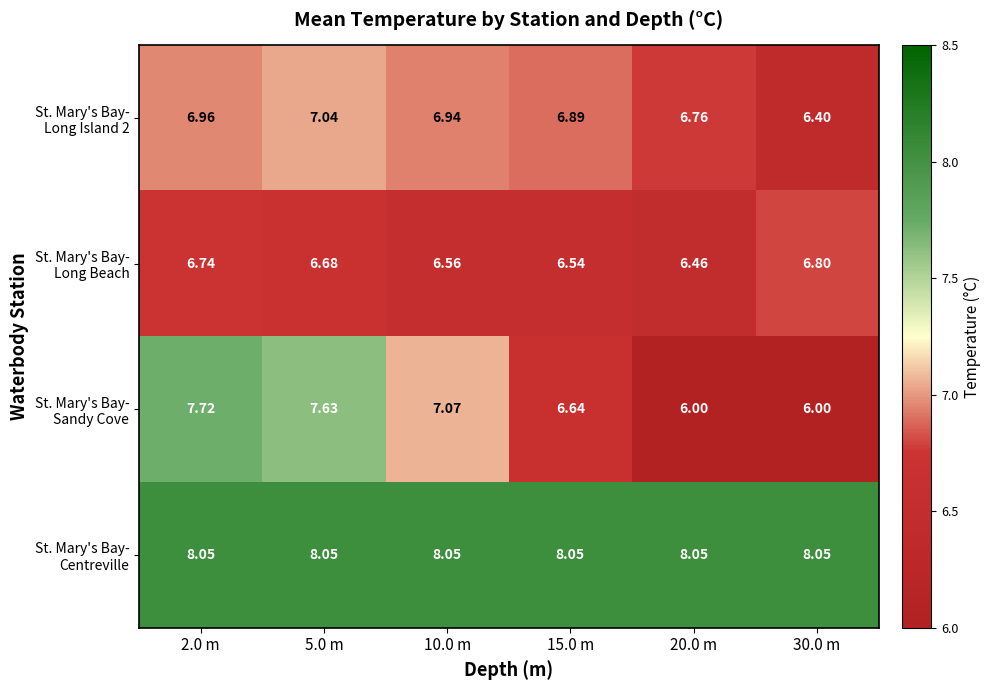

Rank the series by their maximum value, from lowest to highest.

St. Mary's Bay- Long Beach, St. Mary's Bay- Long Island 2, St. Mary's Bay- Sandy Cove, St. Mary's Bay- Centreville